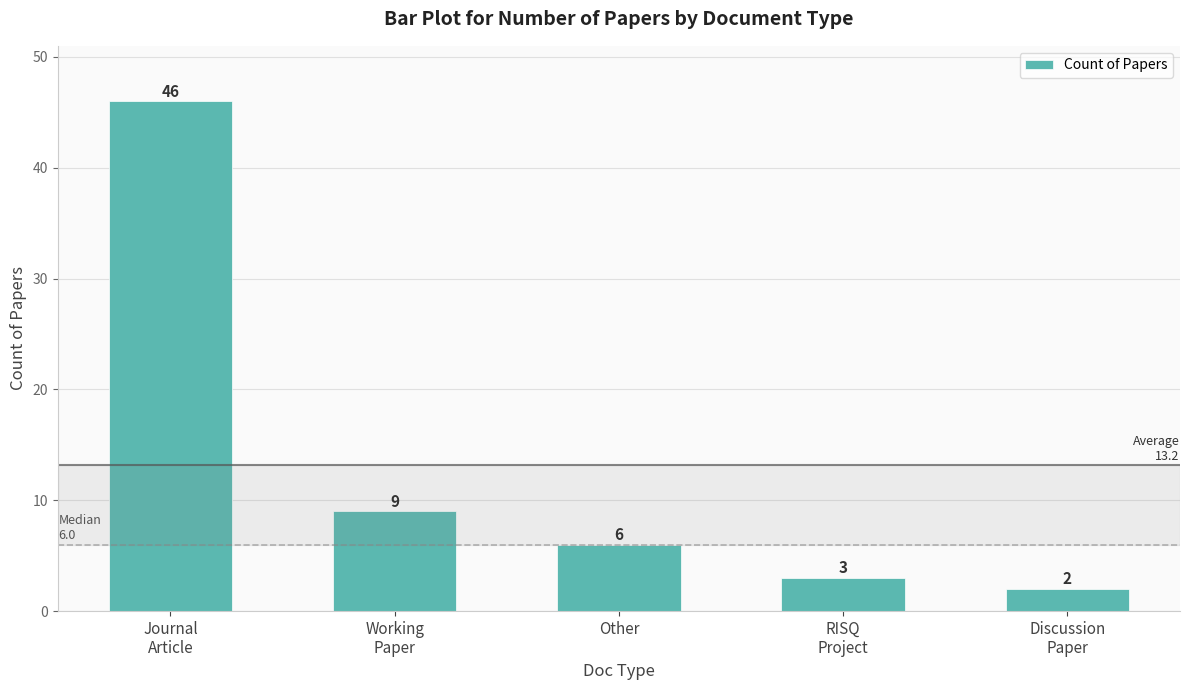

Reading left to right, list all the values displayed in this chart.

Journal
Article=46	Working
Paper=9	Other=6	RISQ
Project=3	Discussion
Paper=2